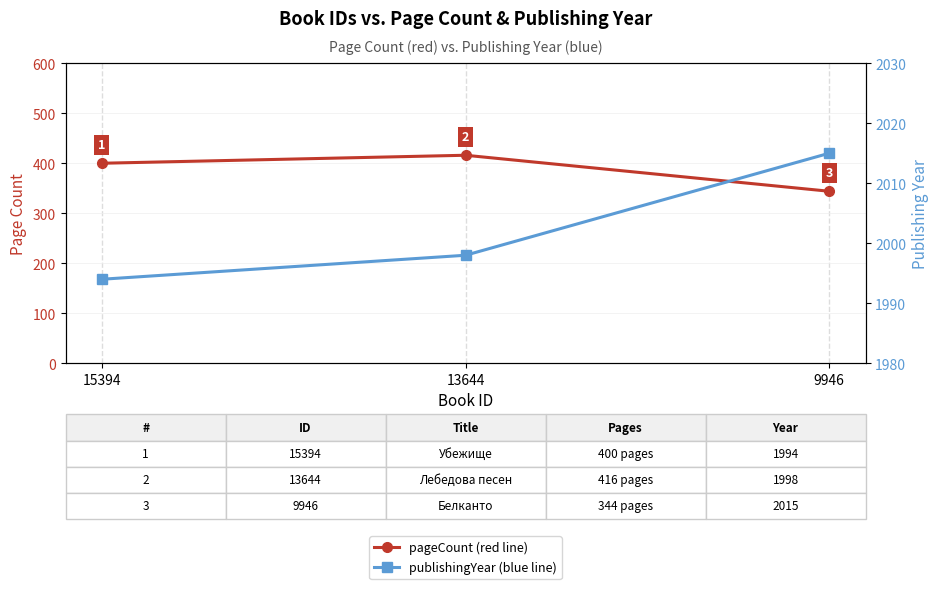

Reading right to left, extract all data points from this chart.

pageCount: 344	416	400
publishingYear: 2015	1998	1994